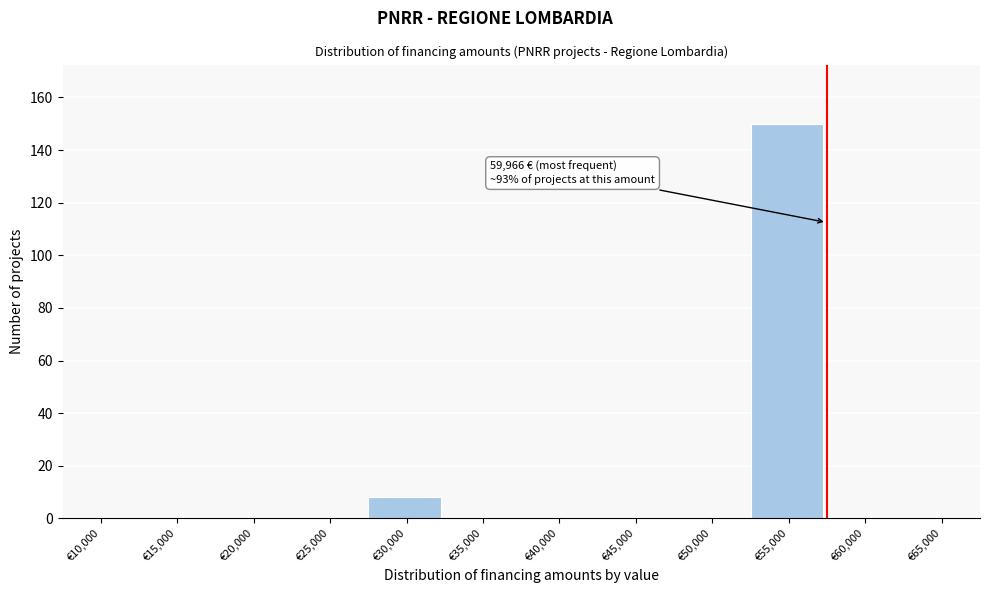

Reading right to left, list all the values displayed in this chart.

€65,000=0	€60,000=0	€55,000=150	€50,000=0	€45,000=0	€40,000=0	€35,000=0	€30,000=8	€25,000=0	€20,000=0	€15,000=0	€10,000=0